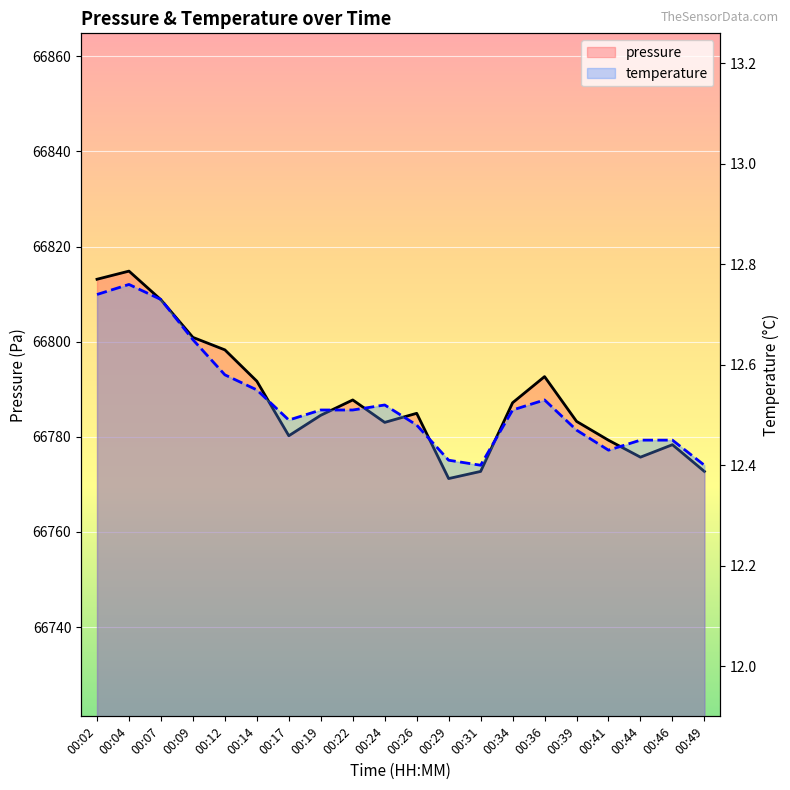

Reading left to right, what are all the values shown in this chart?

pressure: 66813.1	66814.8	66808.8	66800.9	66798.3	66791.7	66780.2	66784.5	66787.8	66783.0	66784.9	66771.2	66772.7	66787.2	66792.7	66783.2	66779.3	66775.7	66778.3	66772.7
temperature: 12.7	12.8	12.7	12.7	12.6	12.6	12.5	12.5	12.5	12.5	12.5	12.4	12.4	12.5	12.5	12.5	12.4	12.4	12.4	12.4